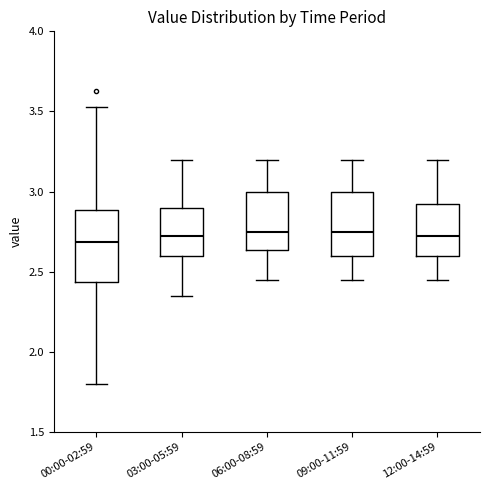

Comparing the boxes themselves (not the whiskers), which one is the tallest?

00:00-02:59